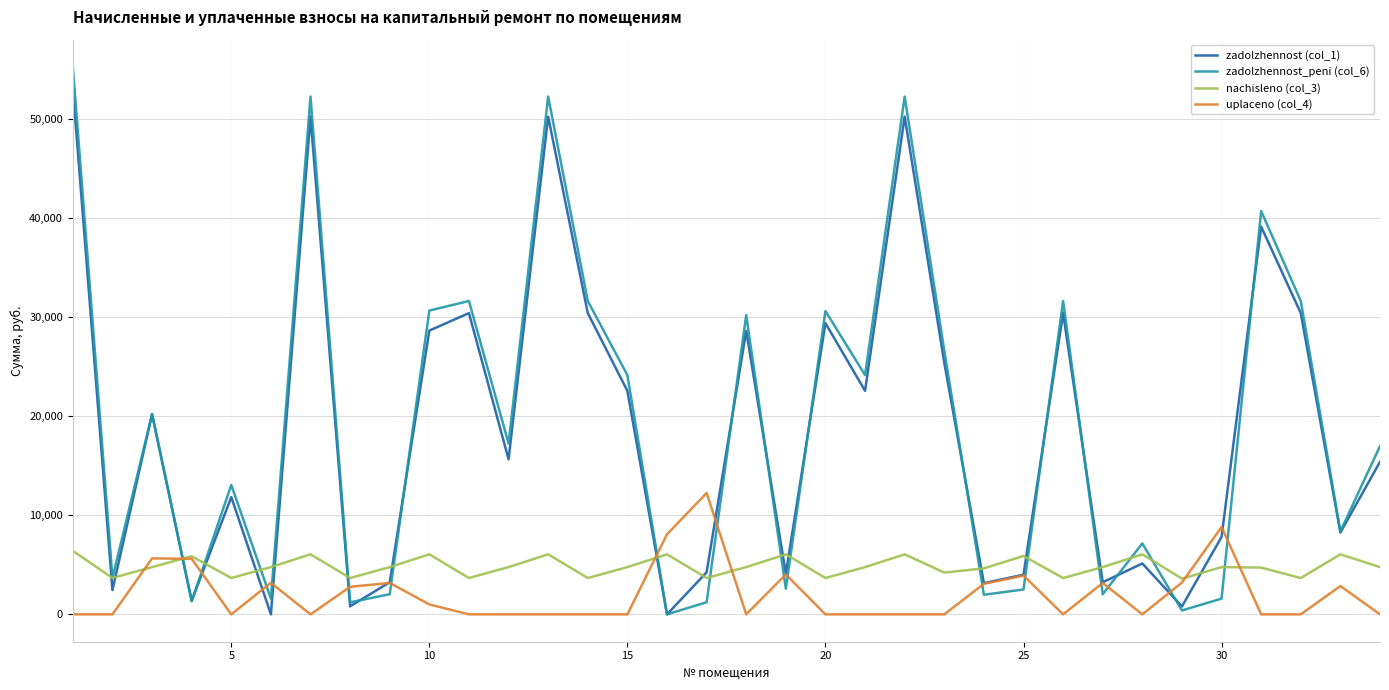

True or false: uplaceno (col_4) and zadolzhennost (col_1) cross at least once.

True